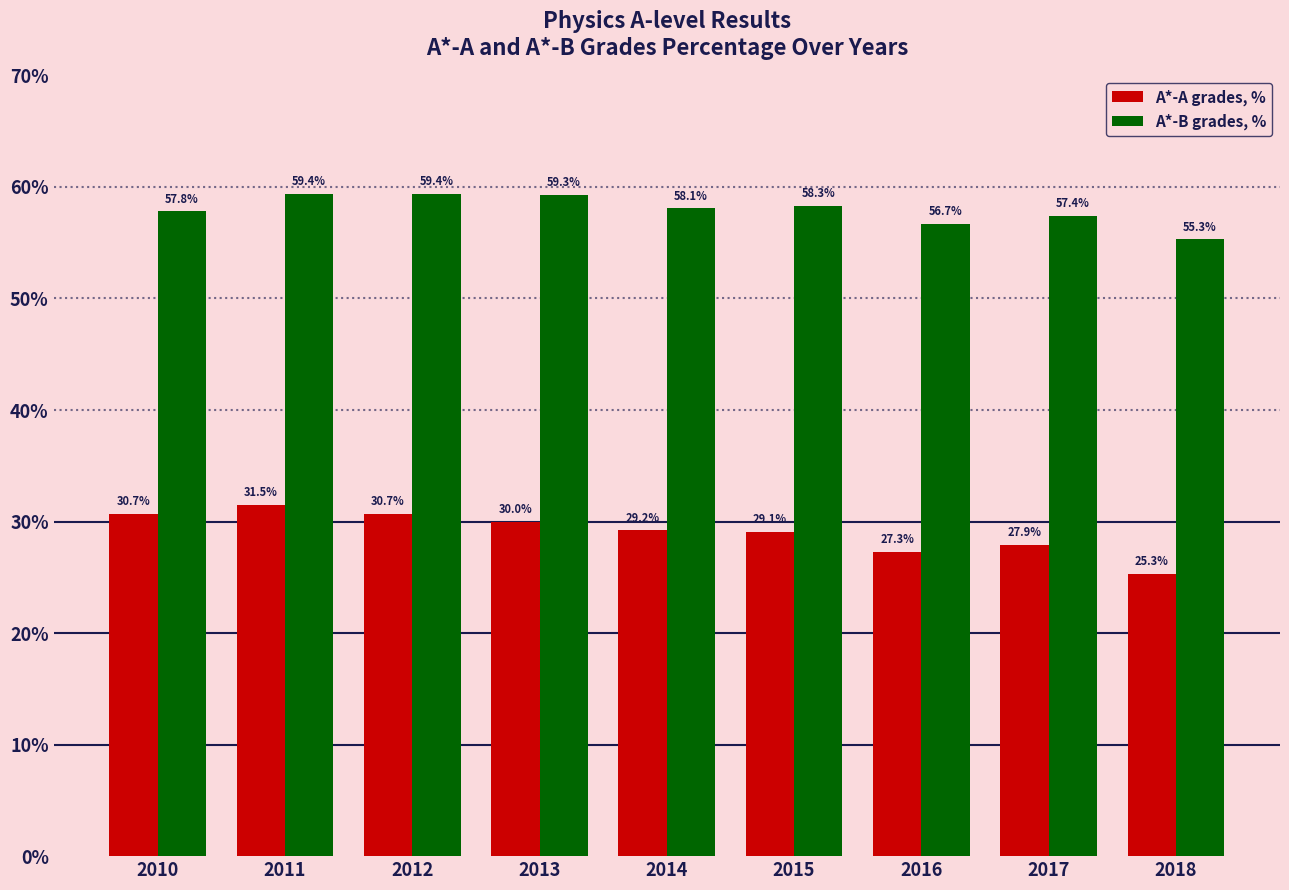

At how many categories does at least one series exceed 41?

9